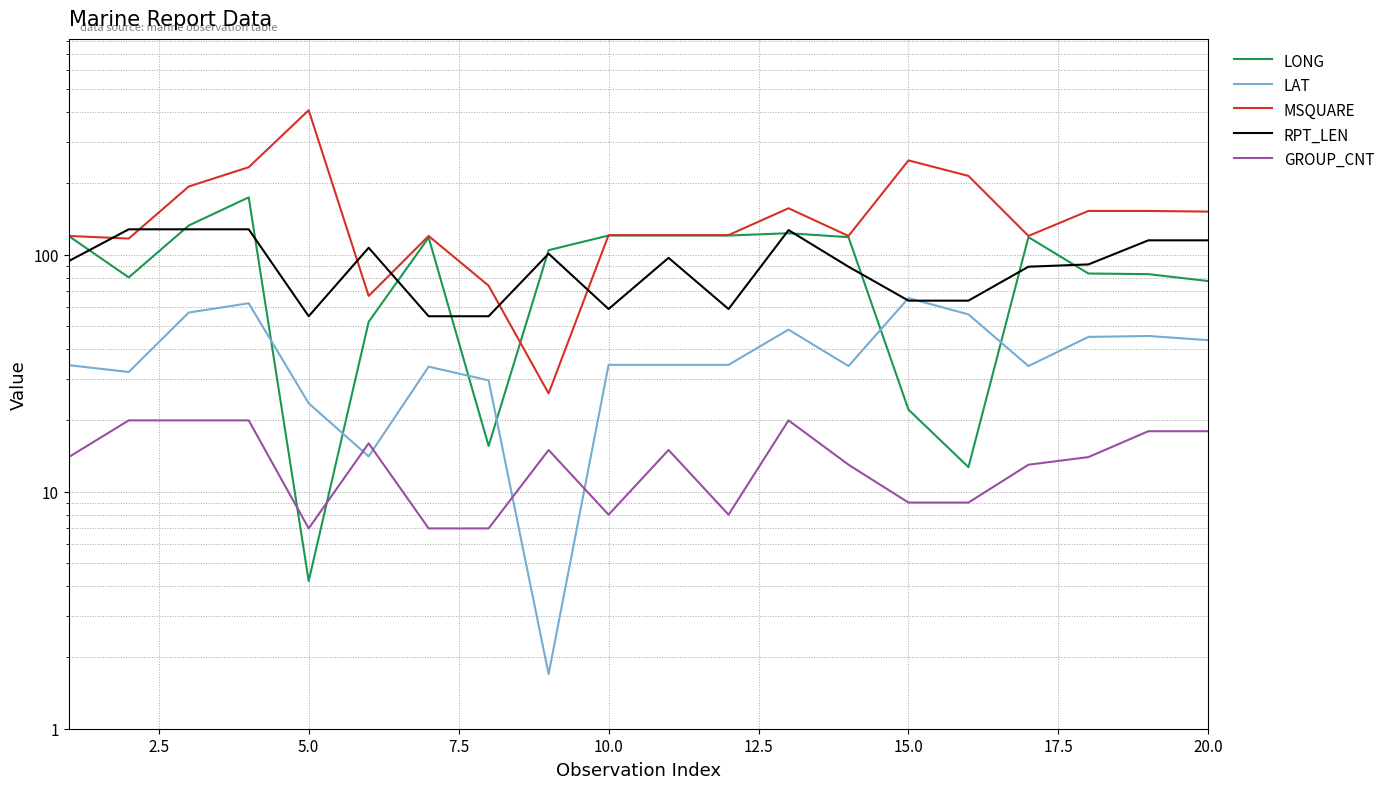

How many data points in LAT are above 34?

12